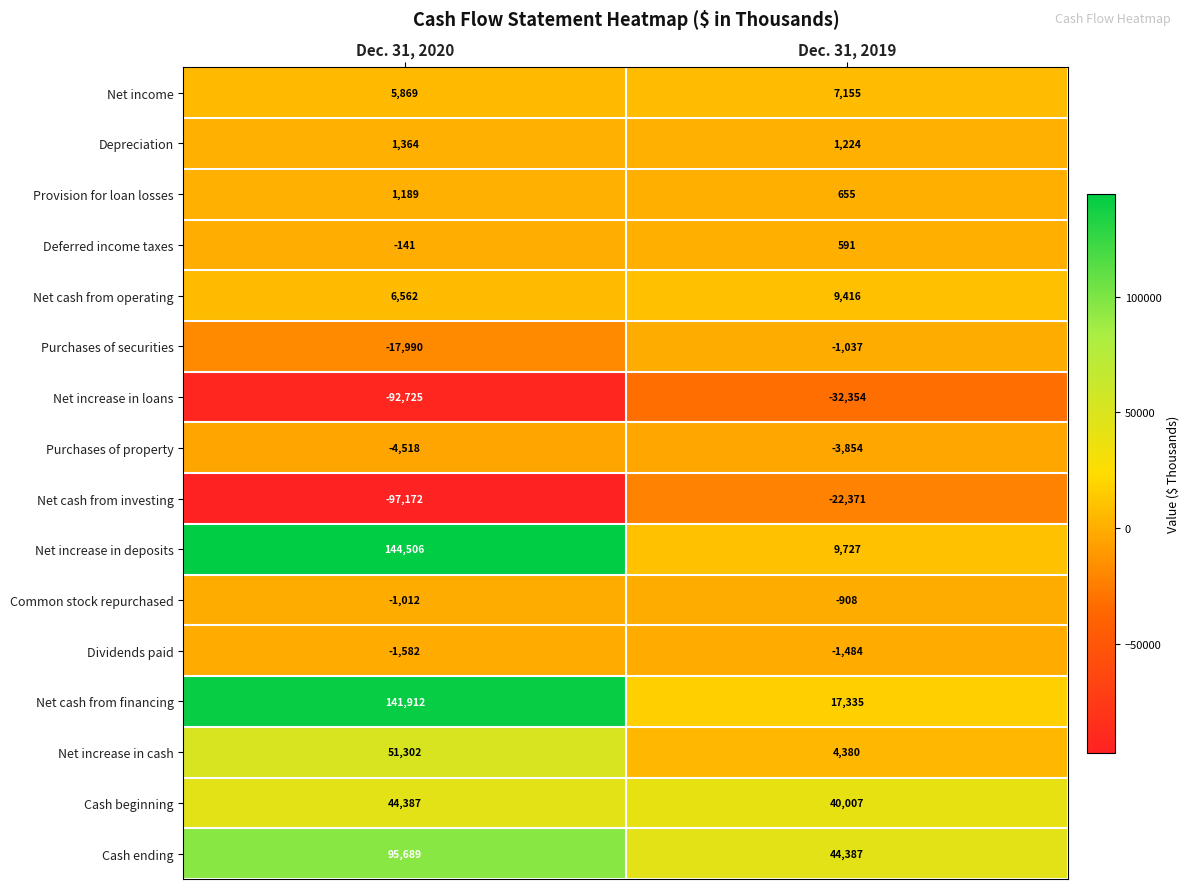

At Dec. 31, 2019, list the series in order from smallest to largest.

Net increase in loans, Net cash from investing, Purchases of property, Dividends paid, Purchases of securities, Common stock repurchased, Deferred income taxes, Provision for loan losses, Depreciation, Net increase in cash, Net income, Net cash from operating, Net increase in deposits, Net cash from financing, Cash beginning, Cash ending